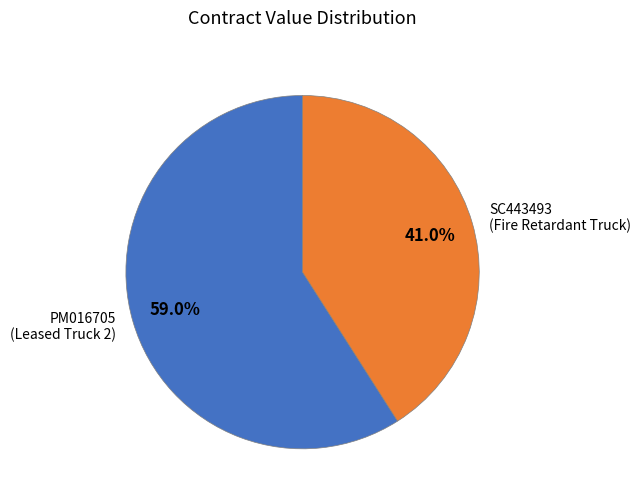

Is there a majority slice in this chart?

Yes